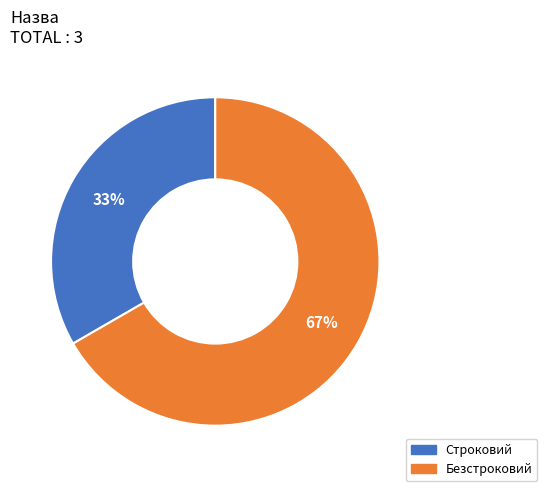

Which category has the smallest portion of the pie?

Строковий